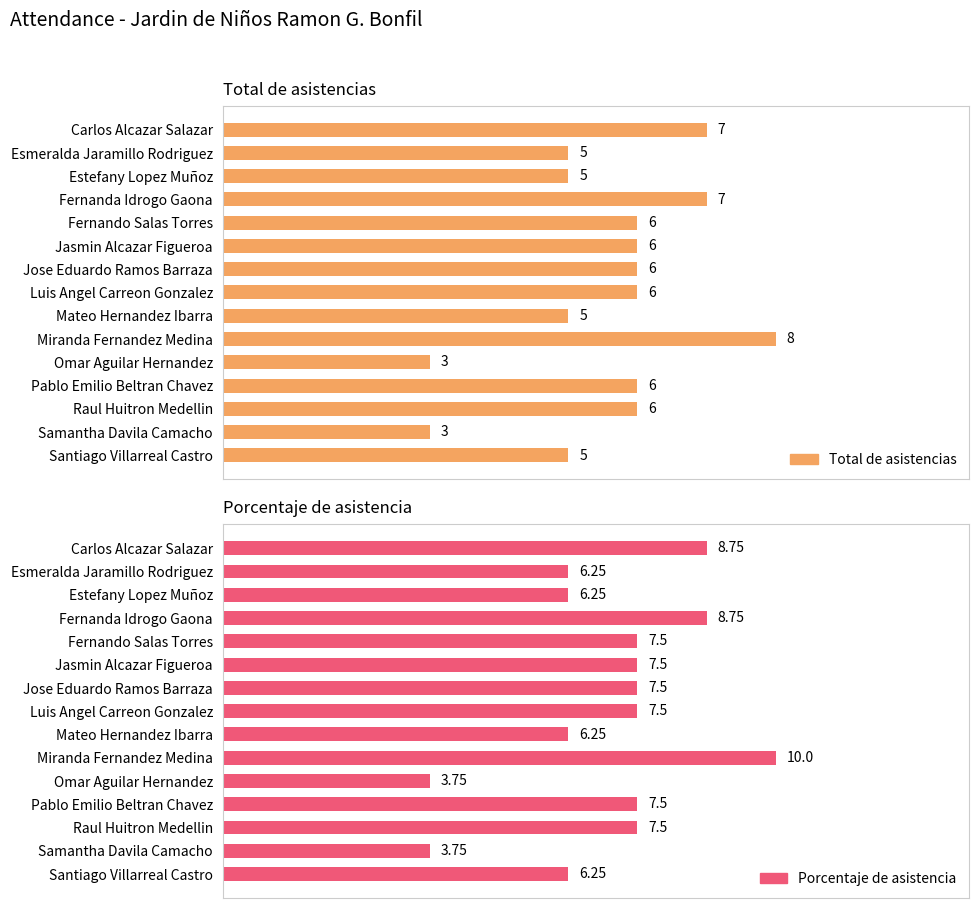

The value of Porcentaje de asistencia at Samantha Davila Camacho is 6.1. True or false?

False